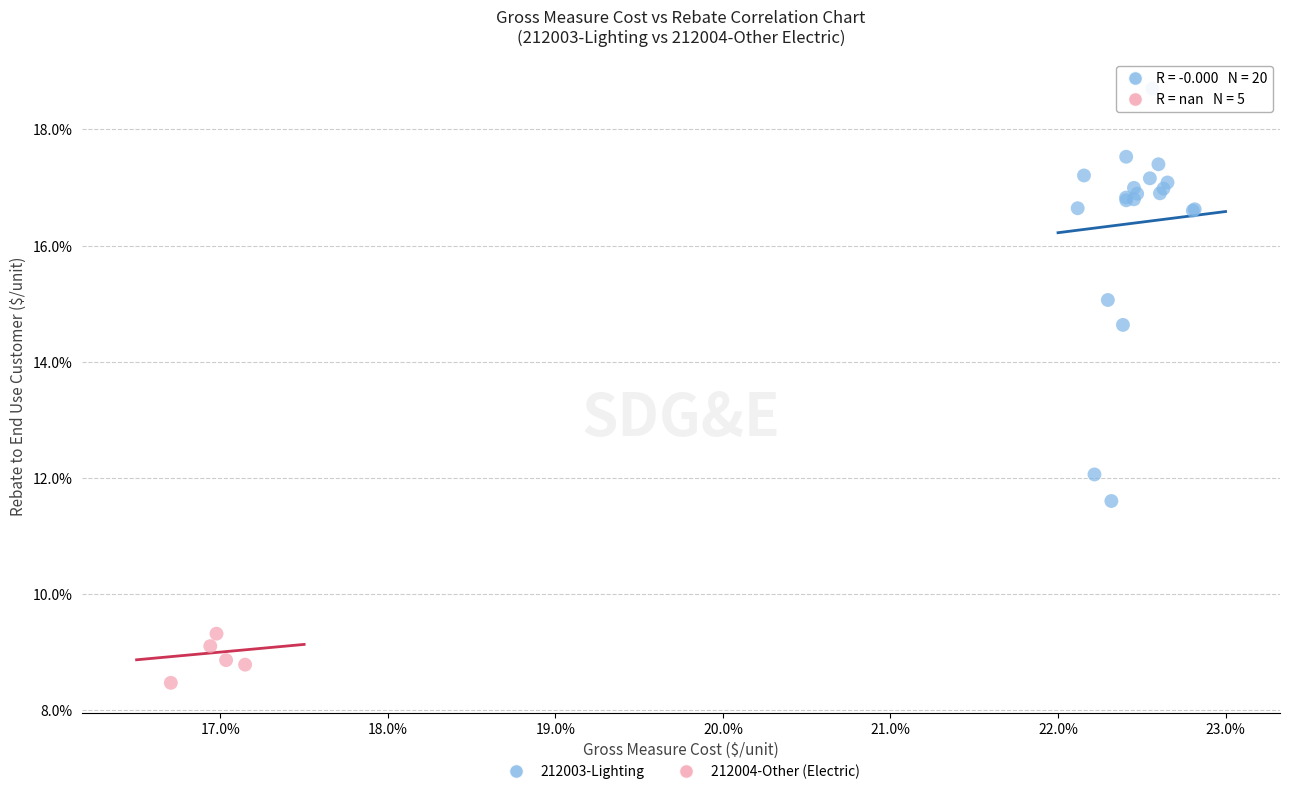

Which series reaches the minimum Y coordinate?

212004-Other (Electric)